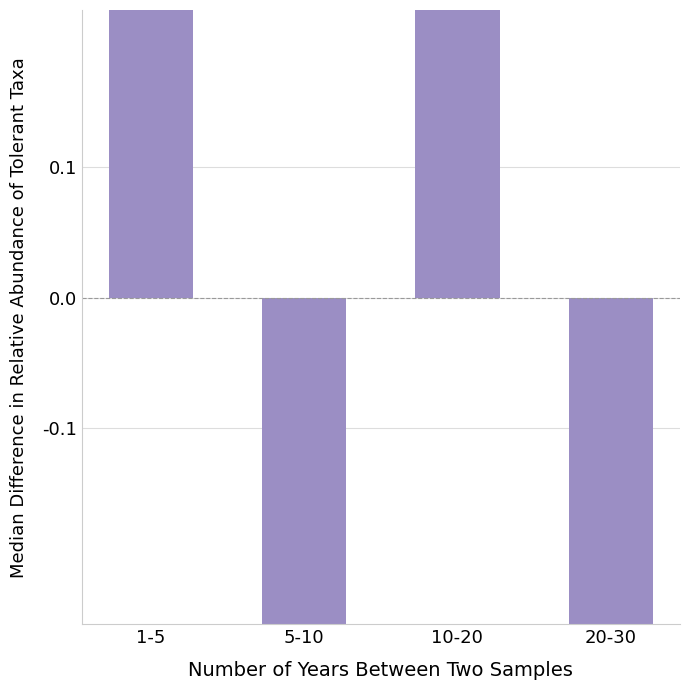

Which has a higher value, 10-20 or 5-10?

10-20